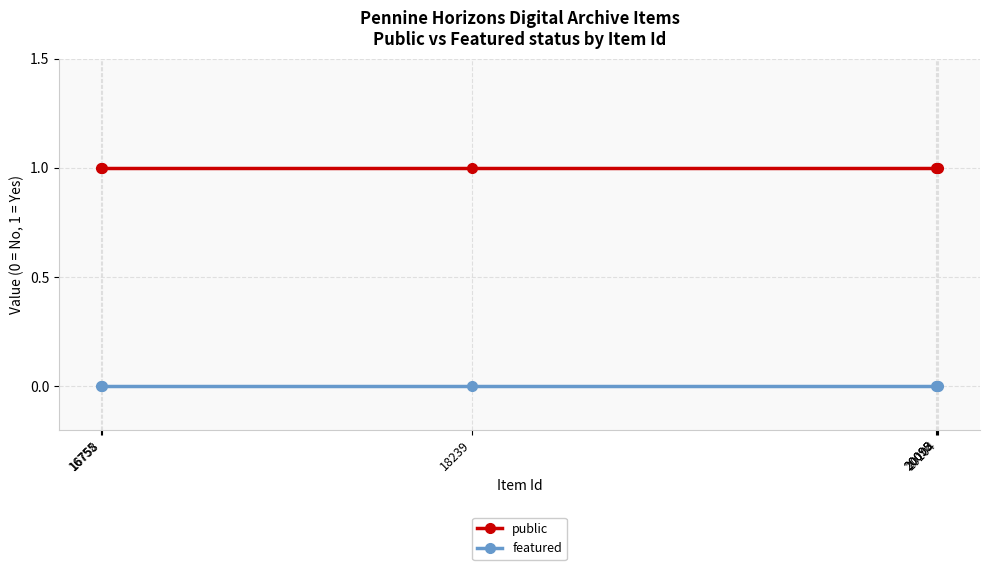

True or false: featured and public intersect in this chart.

False